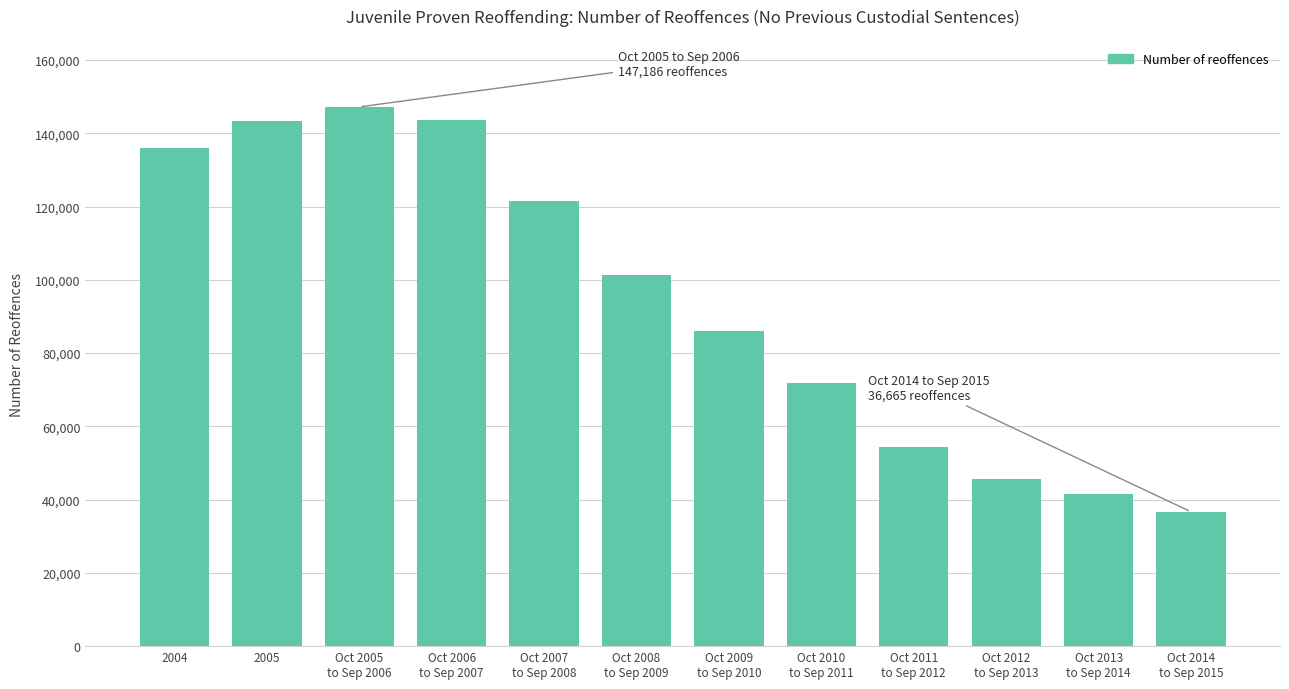

How many bars are there in total?

12